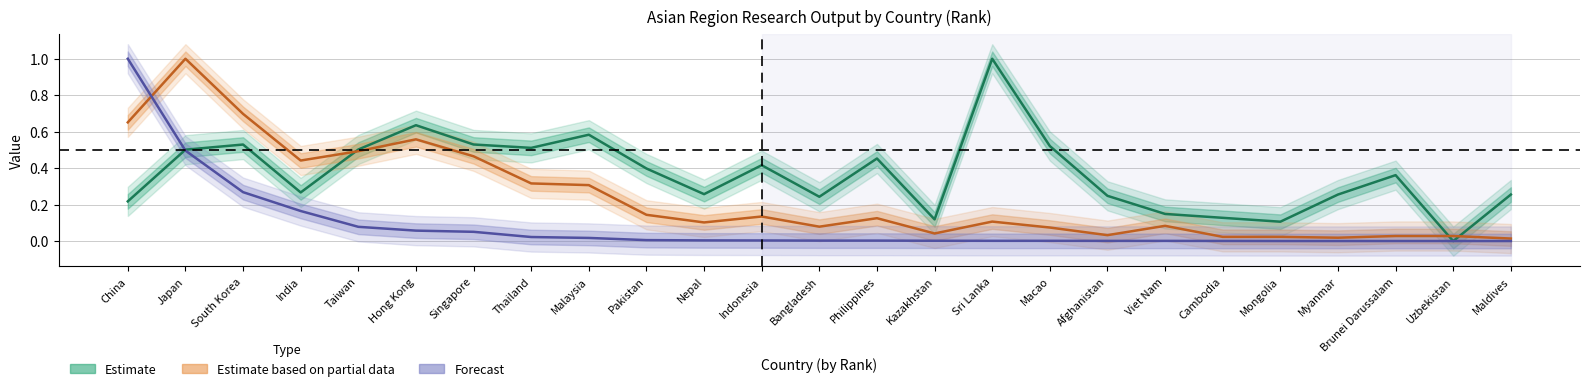

What is the difference between the highest and lowest values at Nepal?

0.3